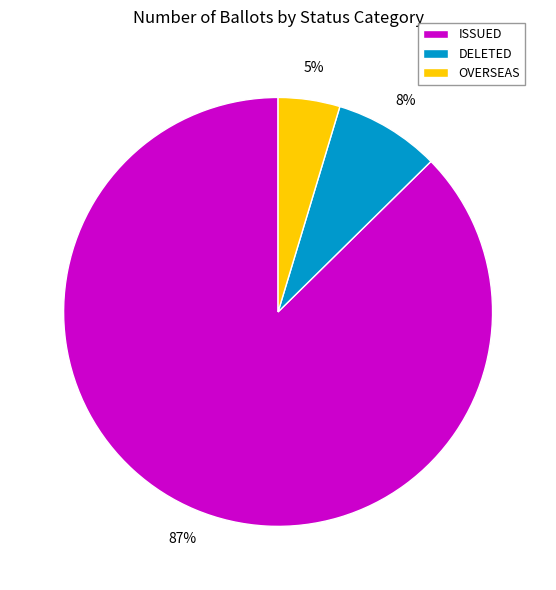

The OVERSEAS slice represents 5% of the pie. True or false?

True